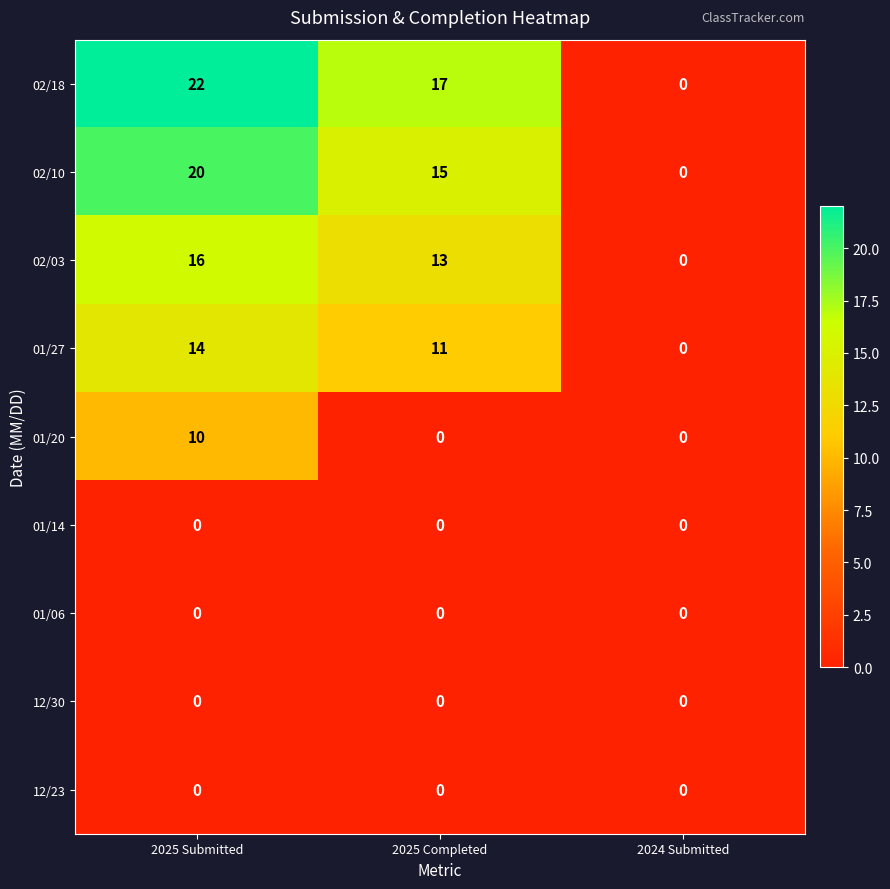

The value of 01/27 at 2024 Submitted is 0. True or false?

True